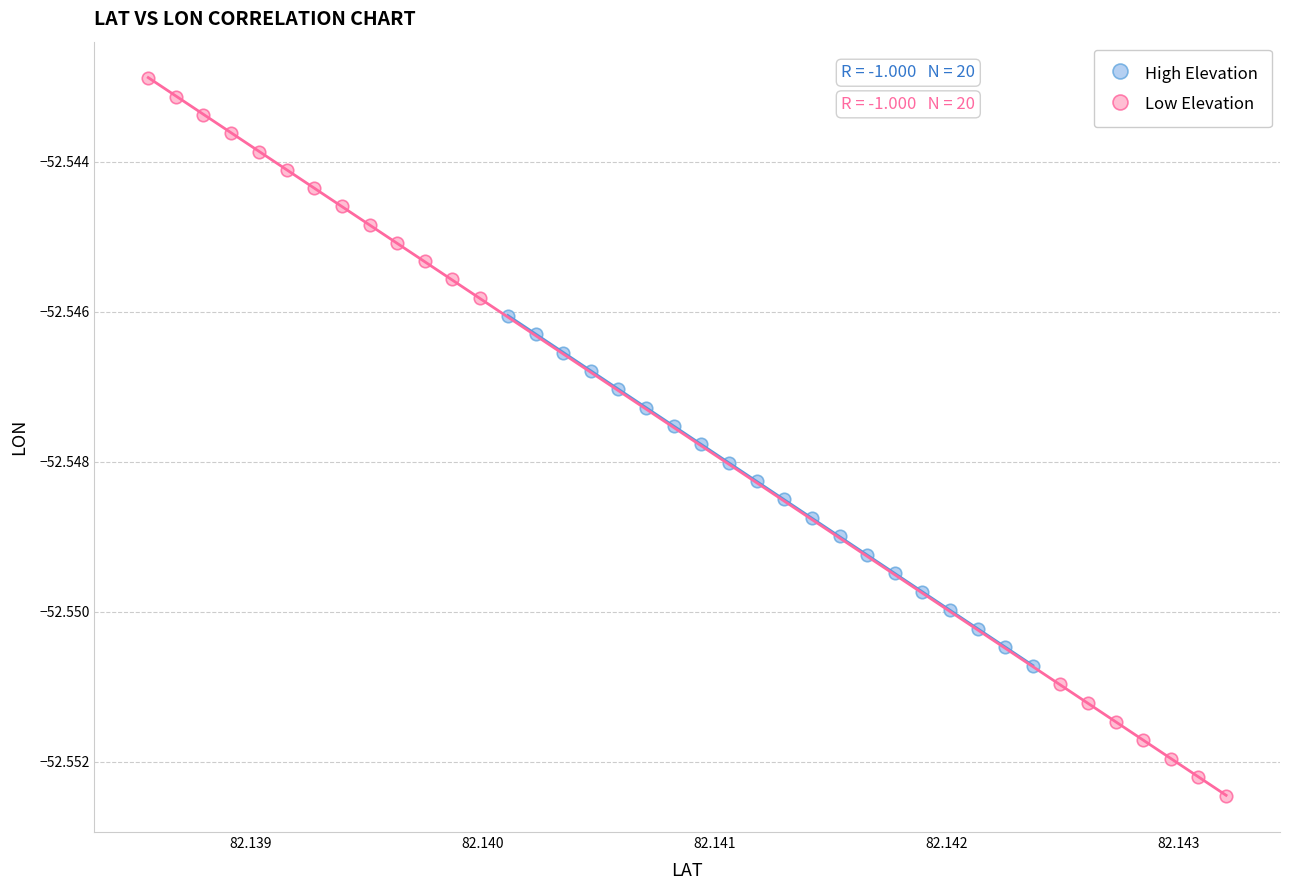

Which series reaches the maximum Y coordinate?

Low Elevation